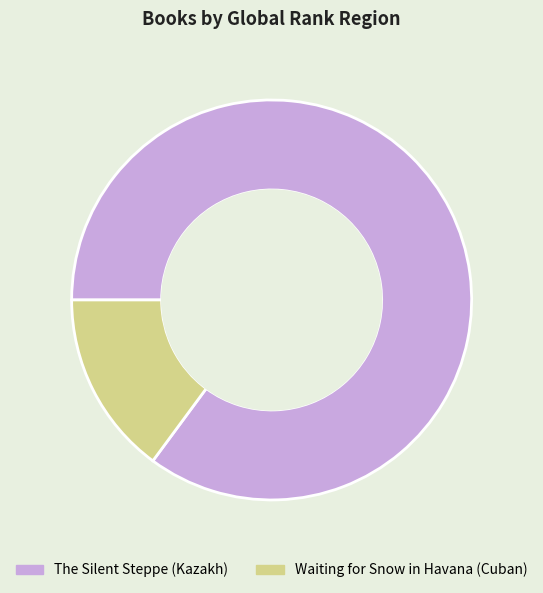

Is Waiting for Snow in Havana (Cuban) the majority of the pie?

No